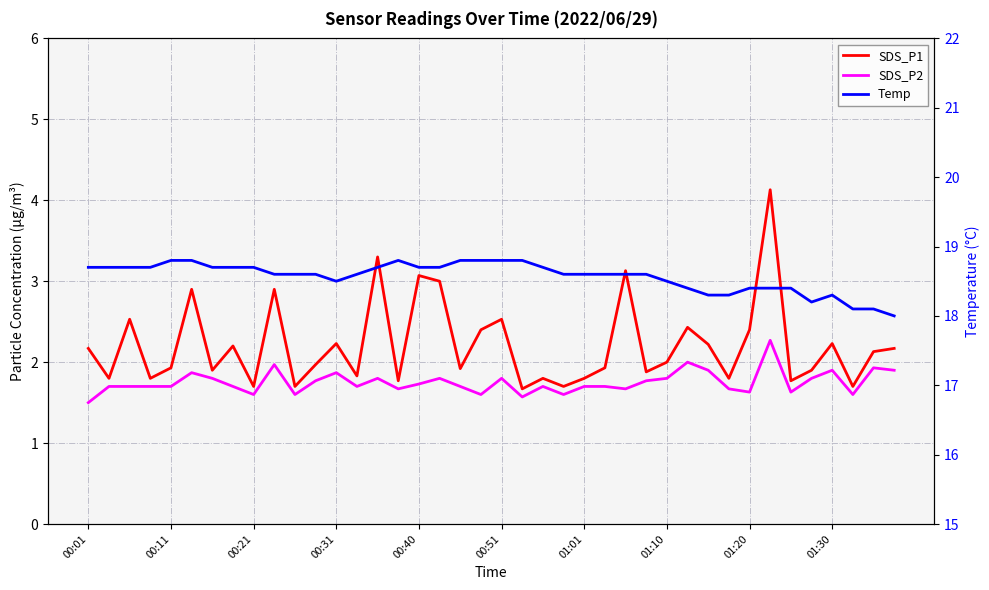

Does the chart have visible grid lines?

Yes